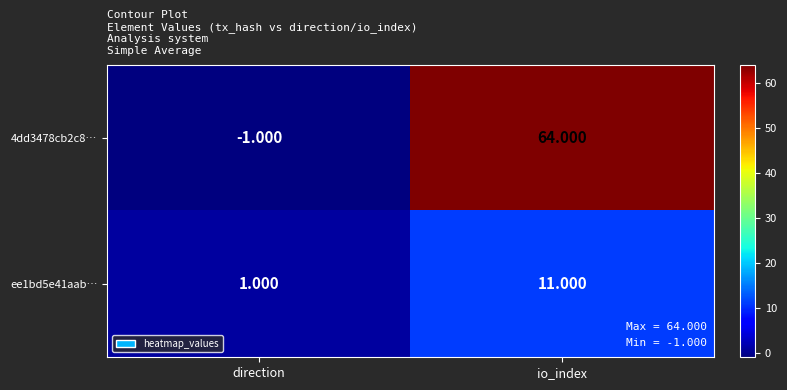

Where is 4dd3478cb2c8… nearest to the value 31?

direction